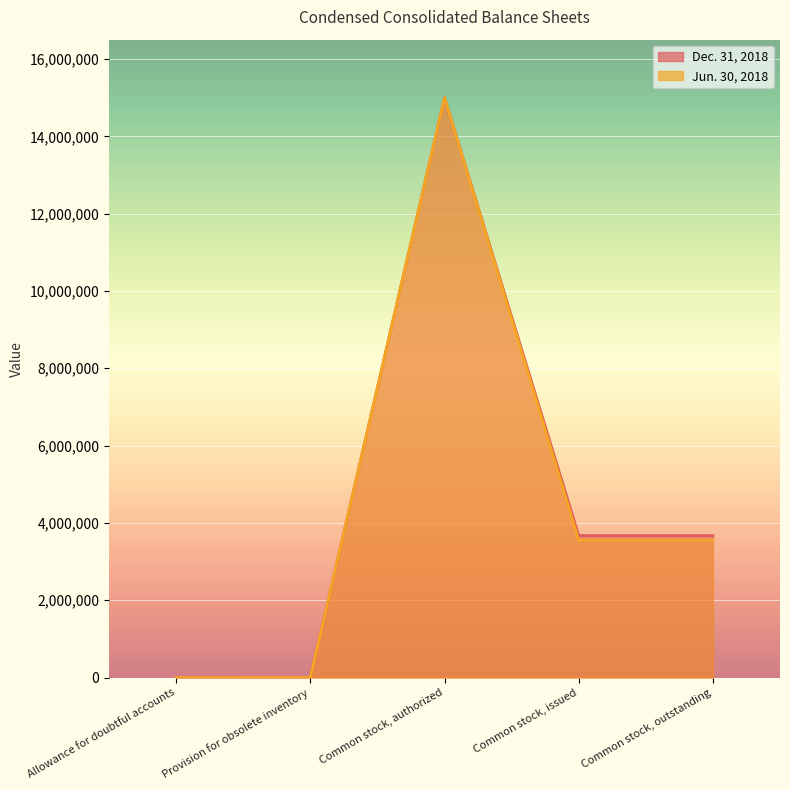

What is the sum of the Dec. 31, 2018 values at Common stock, outstanding and Provision for obsolete inventory?

3673750